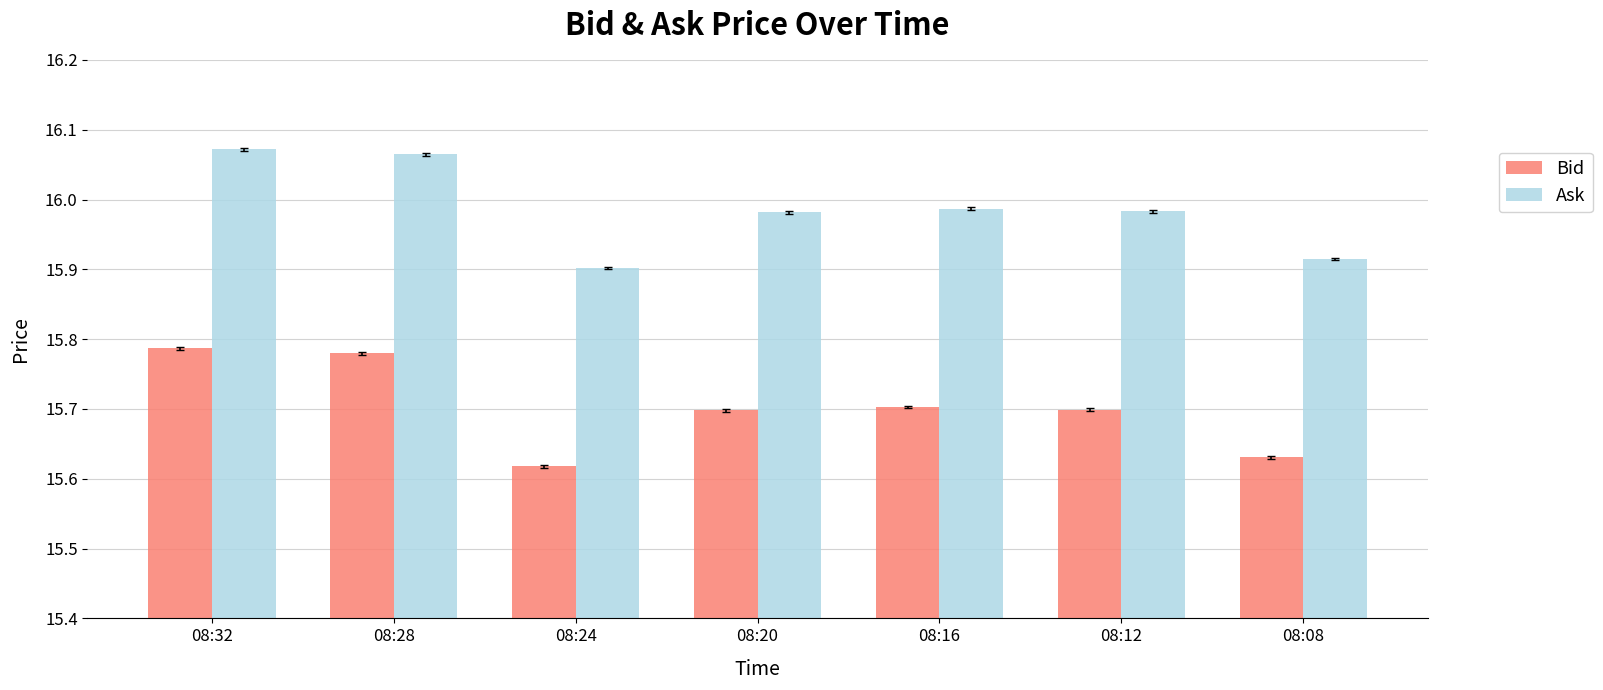

What is the average value of the Bid series?

15.7